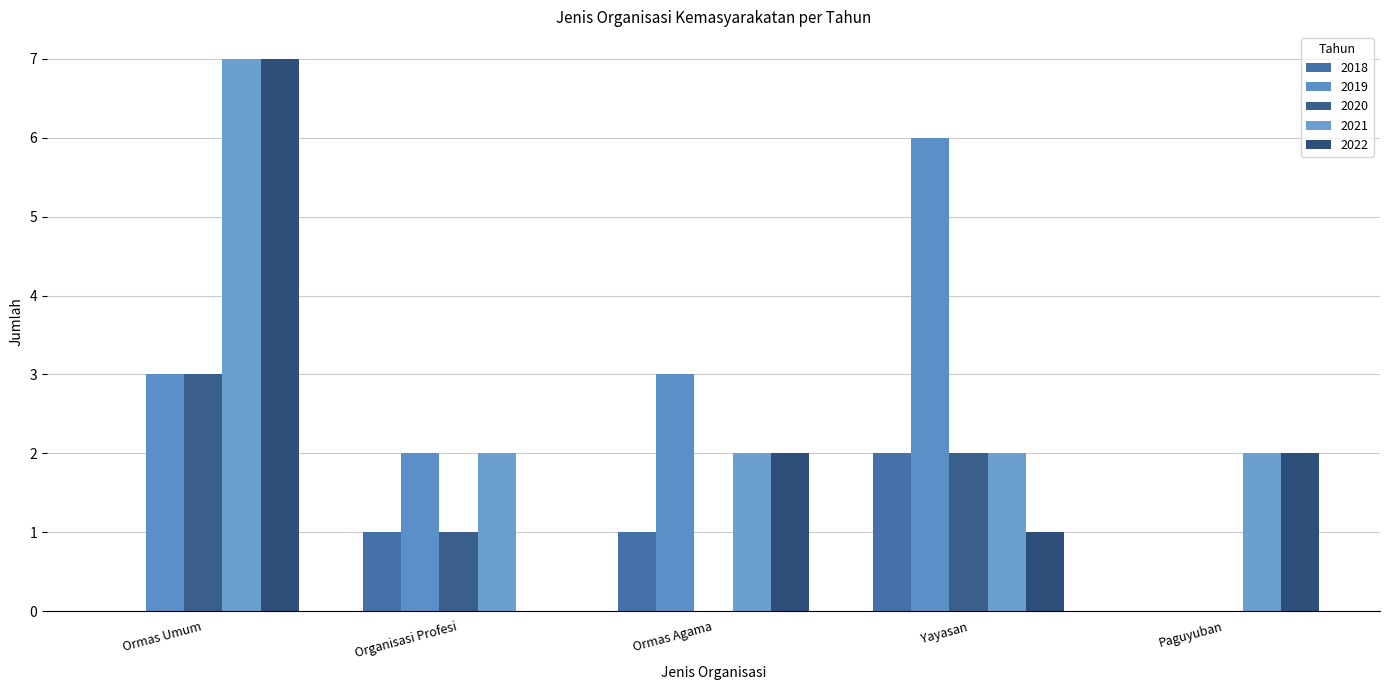

Is the value of 2020 at Ormas Agama greater than the value of 2022 at Ormas Agama?

No